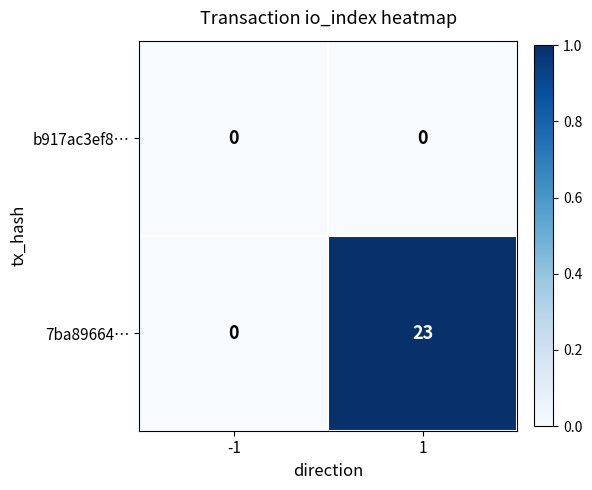

Rank the series by their maximum value, from lowest to highest.

b917ac3ef8…, 7ba89664…